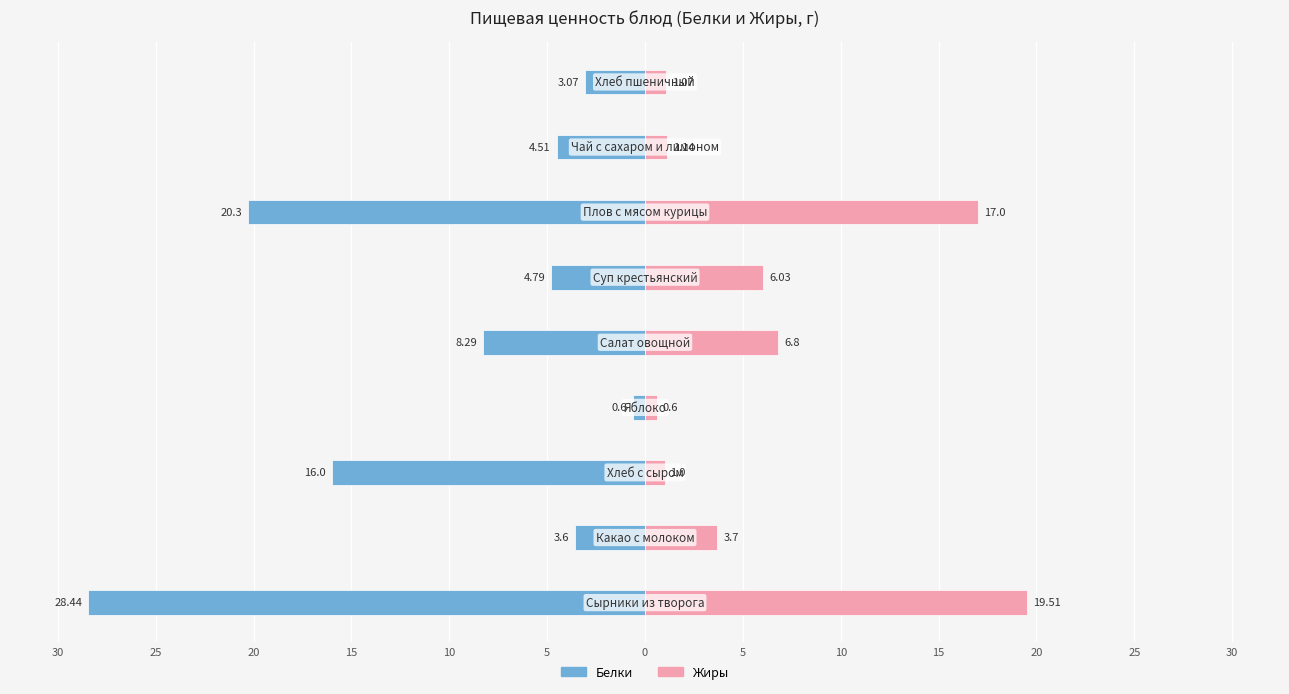

What is the difference between the highest and lowest values at 0?

37.3